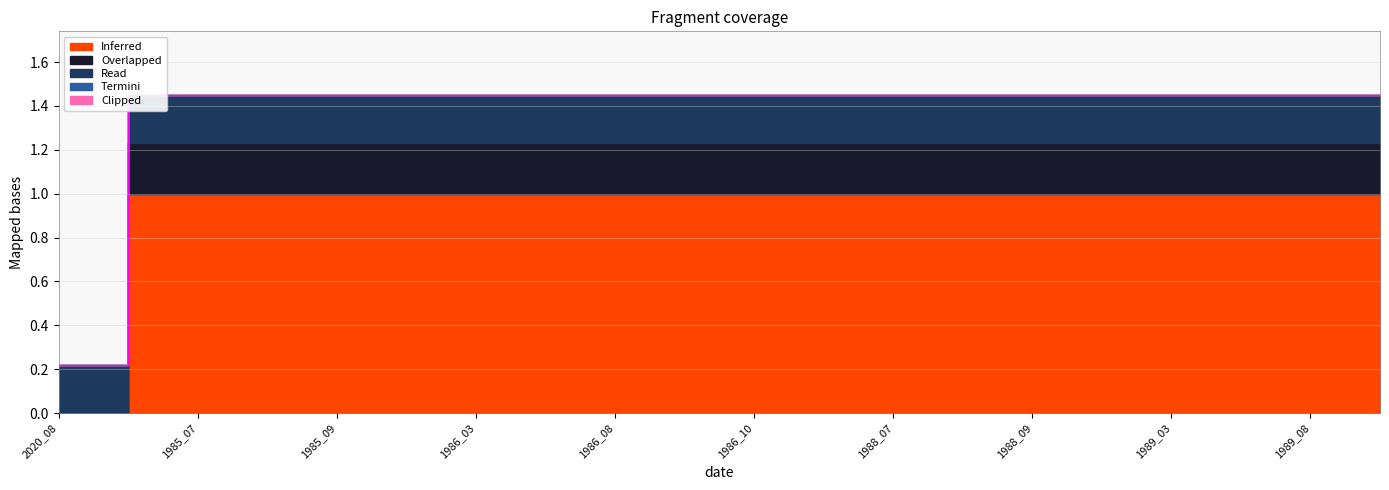

At which label is ratioOrigNoData closest to 0?

2020_08